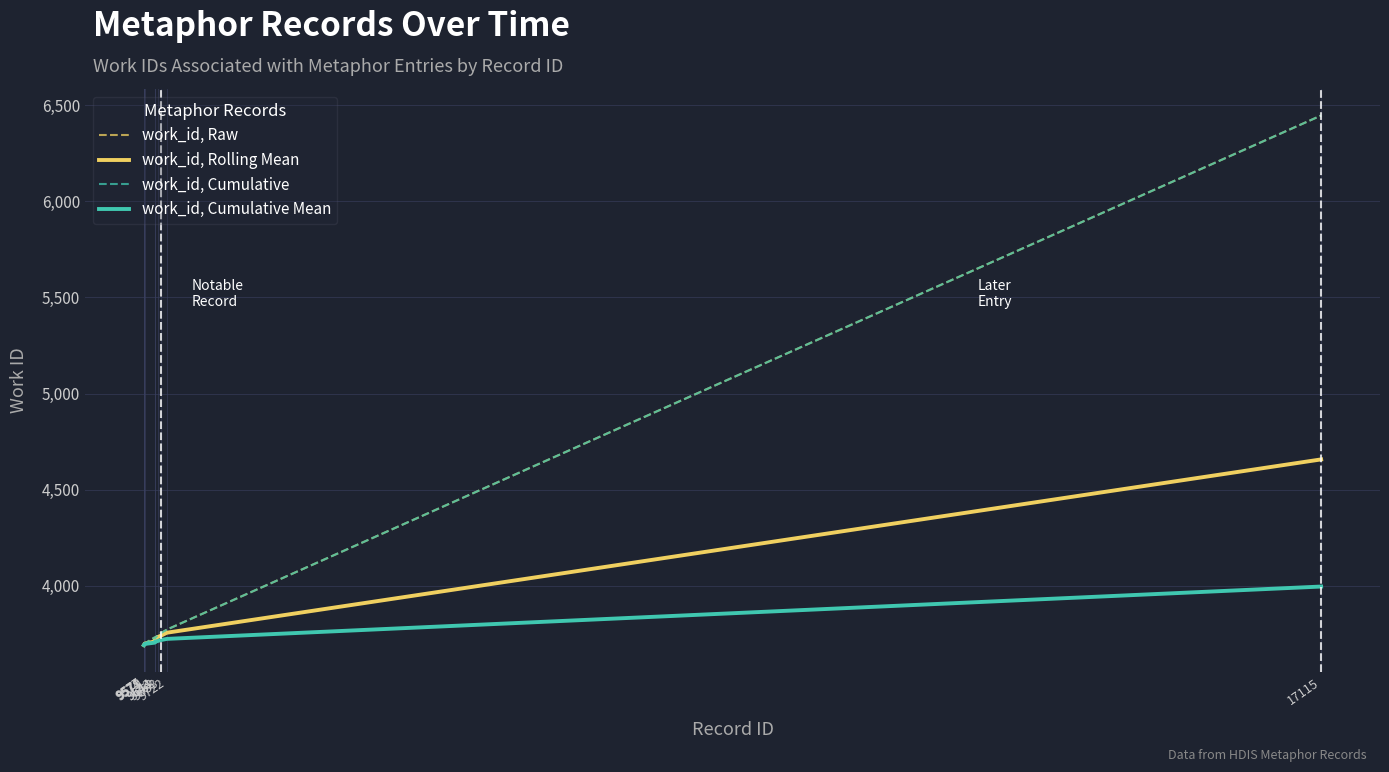

Where is the first local maximum for work_id, Raw?

9643